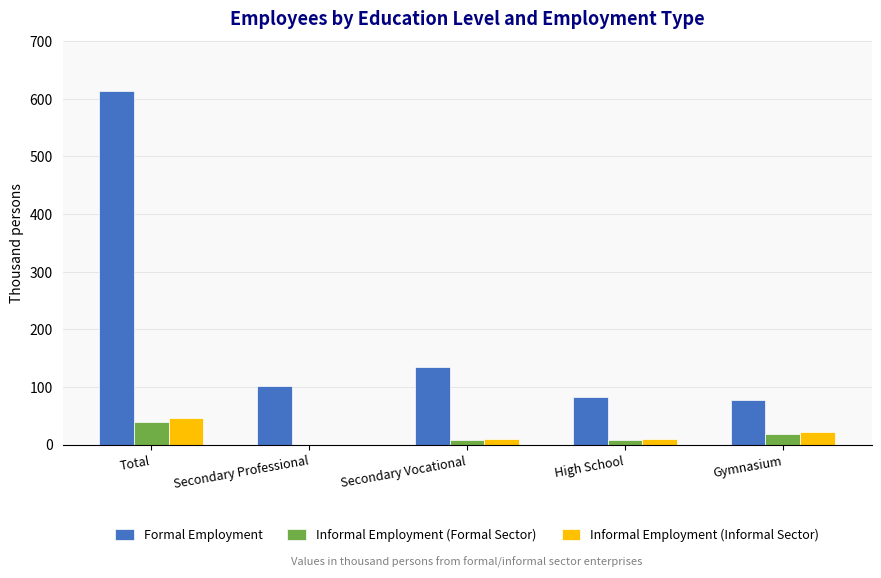

The Formal Employment series shows 122.6 at High School. True or false?

False